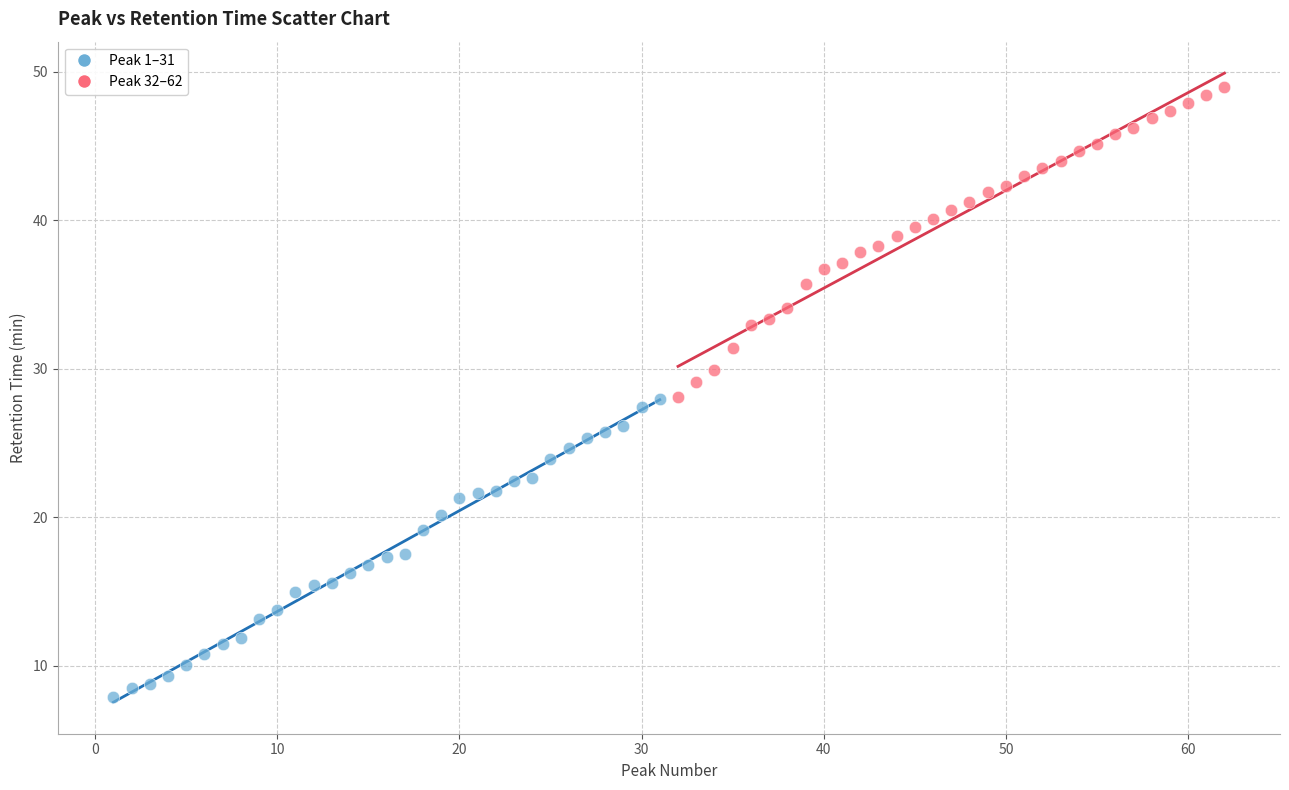

What are all the series names shown in the legend?

Peak 1–31, Peak 32–62